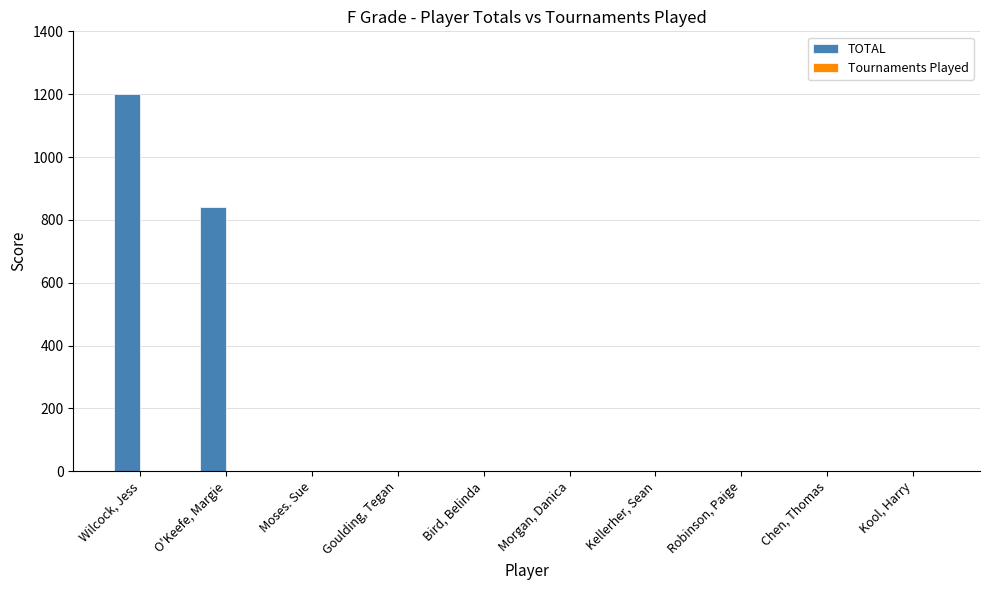

The TOTAL series shows 840 at O'Keefe, Margie. True or false?

True